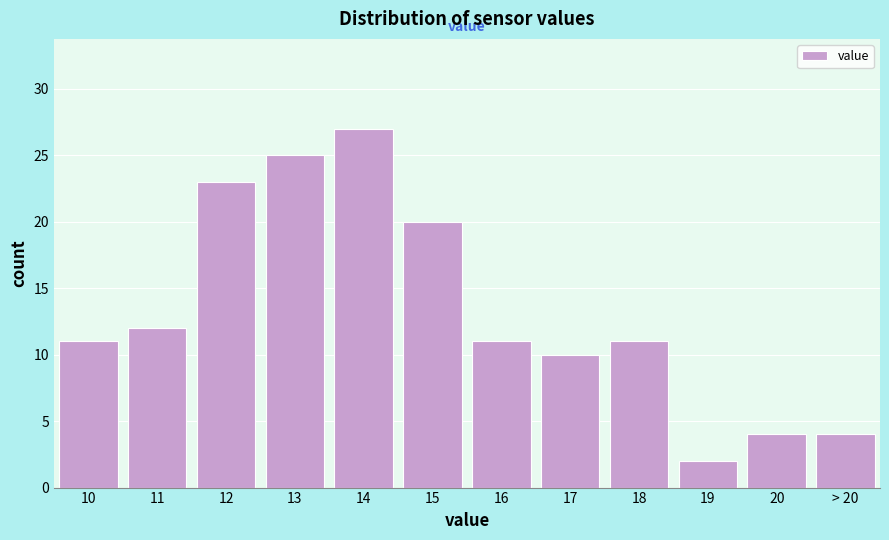

Reading left to right, transcribe all the data shown in this chart.

10=11	11=12	12=23	13=25	14=27	15=20	16=11	17=10	18=11	19=2	20=4	> 20=4